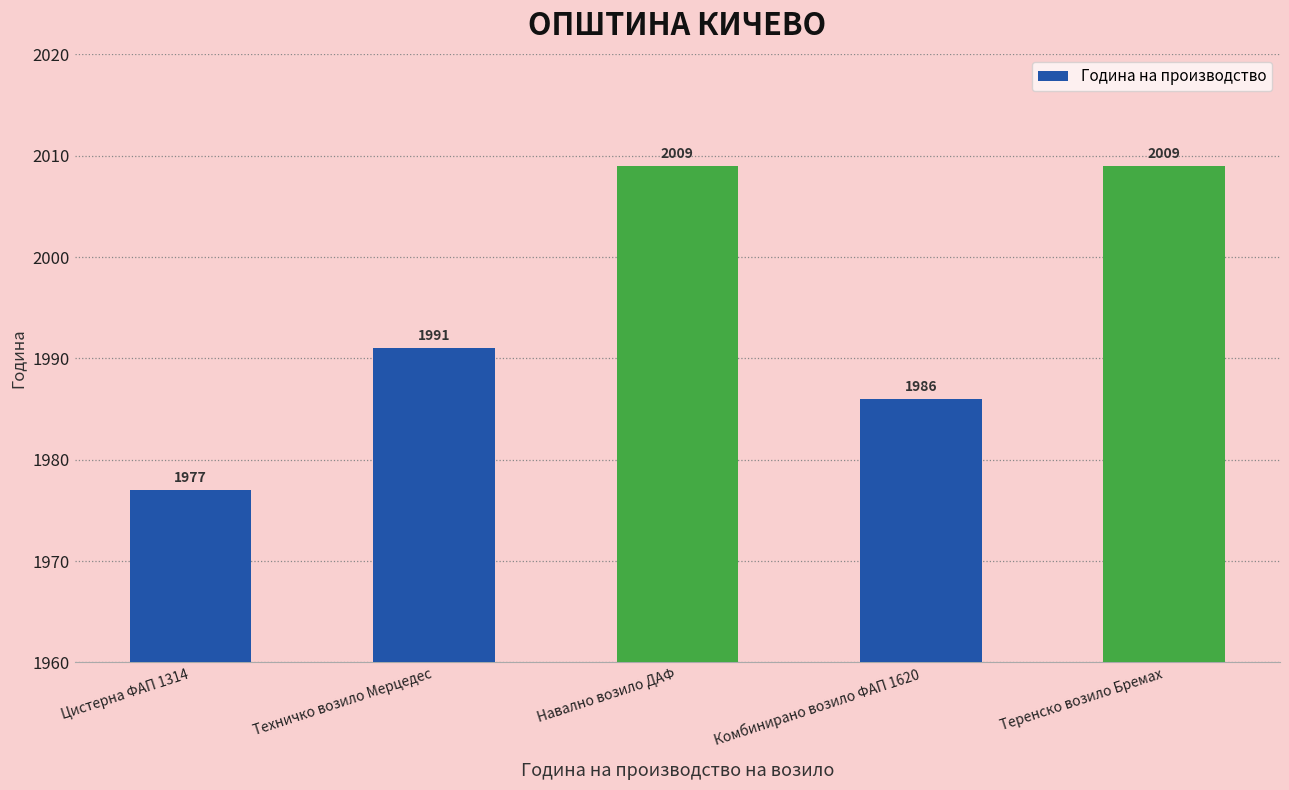

Reading left to right, extract all data points from this chart.

1977	1991	2009	1986	2009